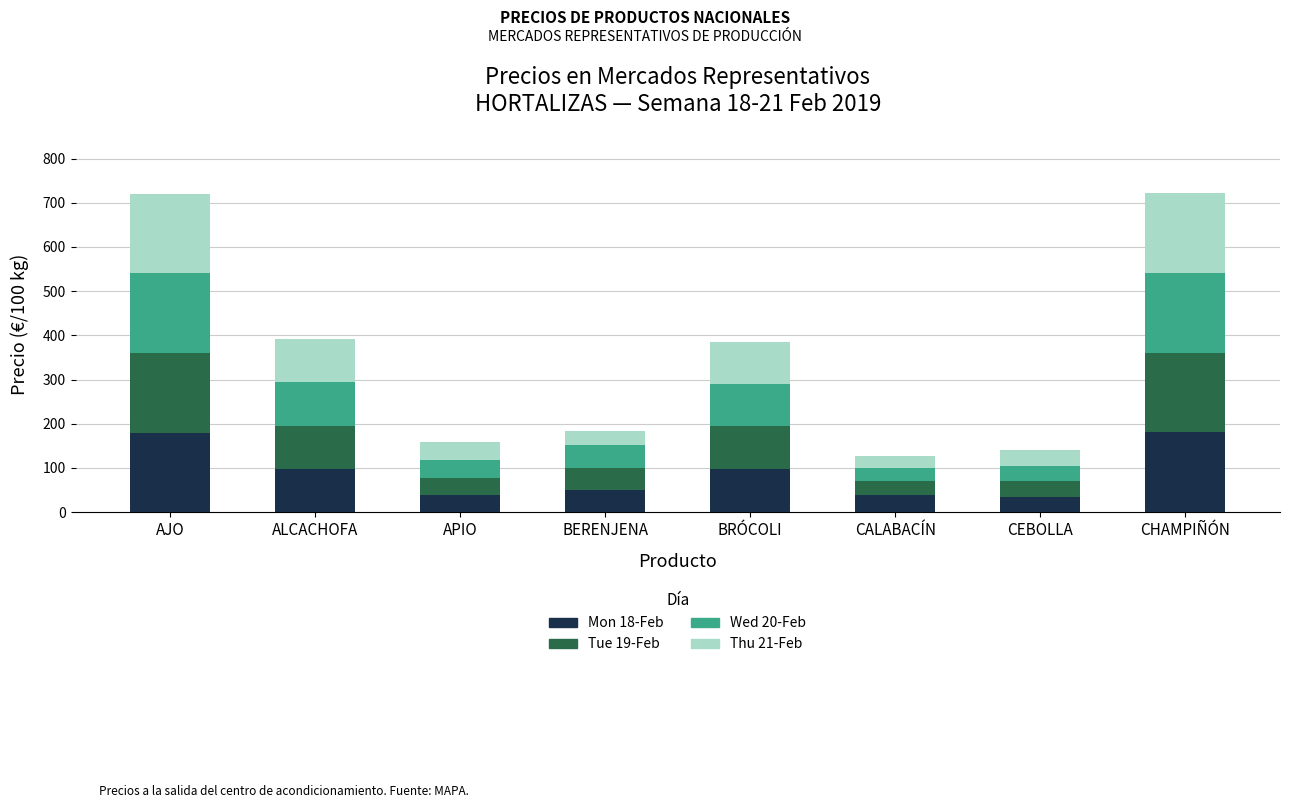

What is the highest value of the Mon 18-Feb series?

180.5